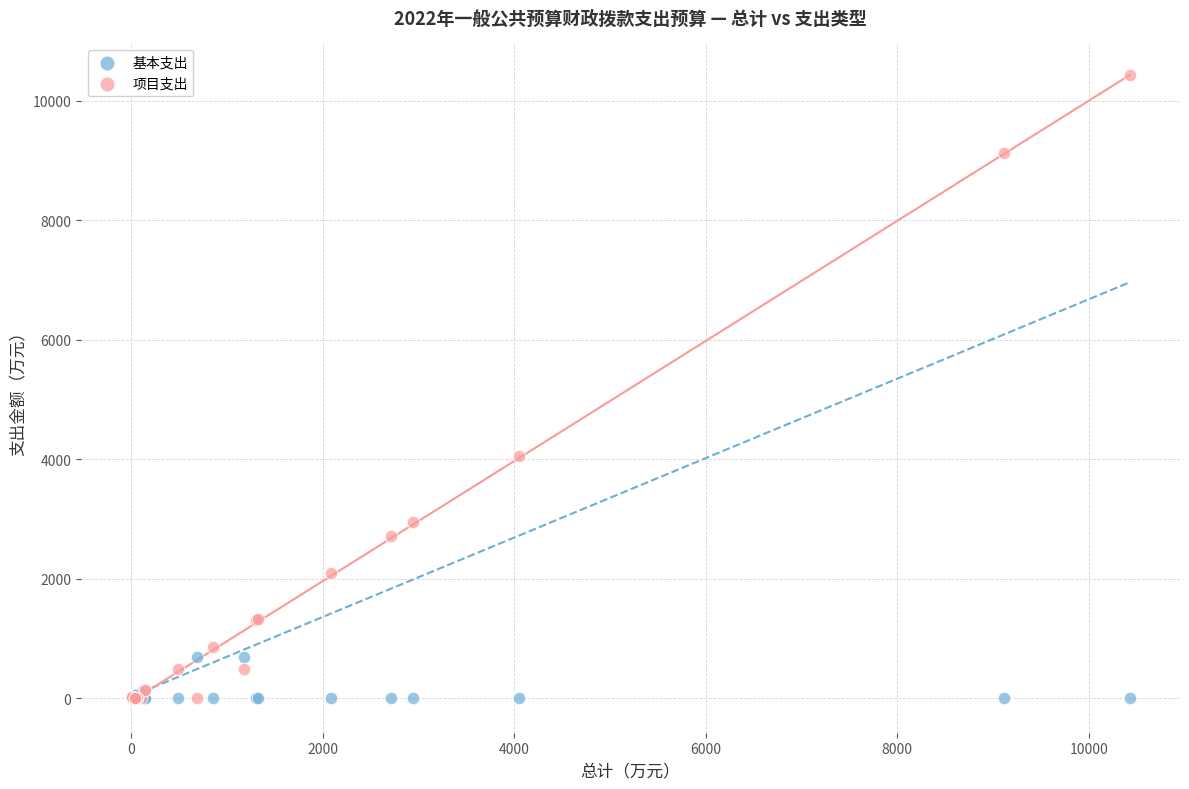

What are all the series names shown in the legend?

基本支出, 项目支出